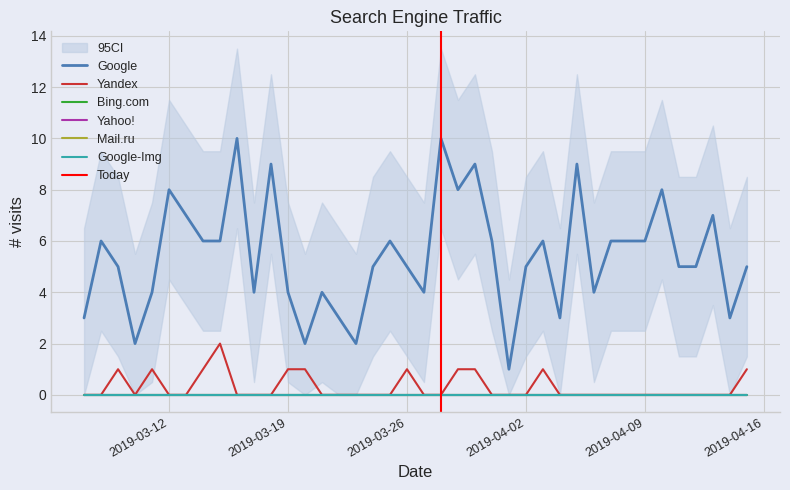

Between 2019-03-15 and 2019-04-02, which is larger?

2019-03-15